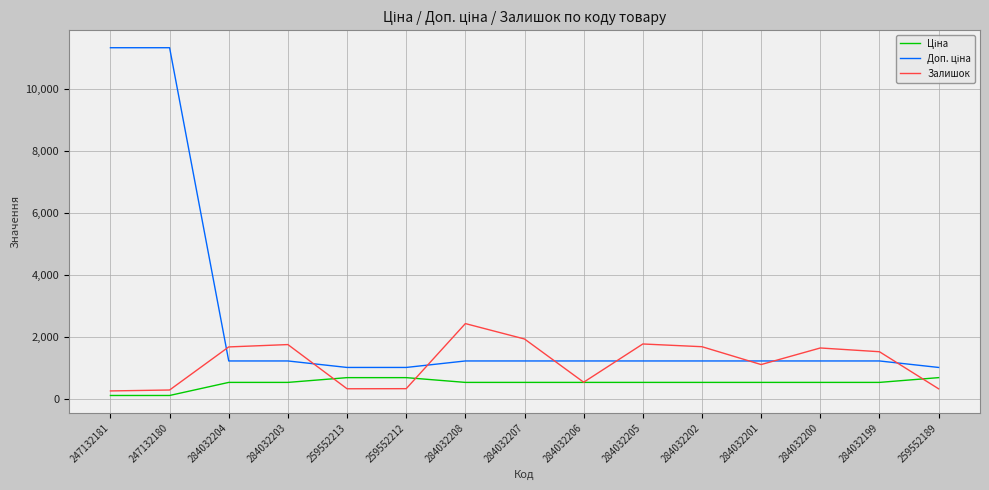

What is the total value across all series at 284032200?

3408.6